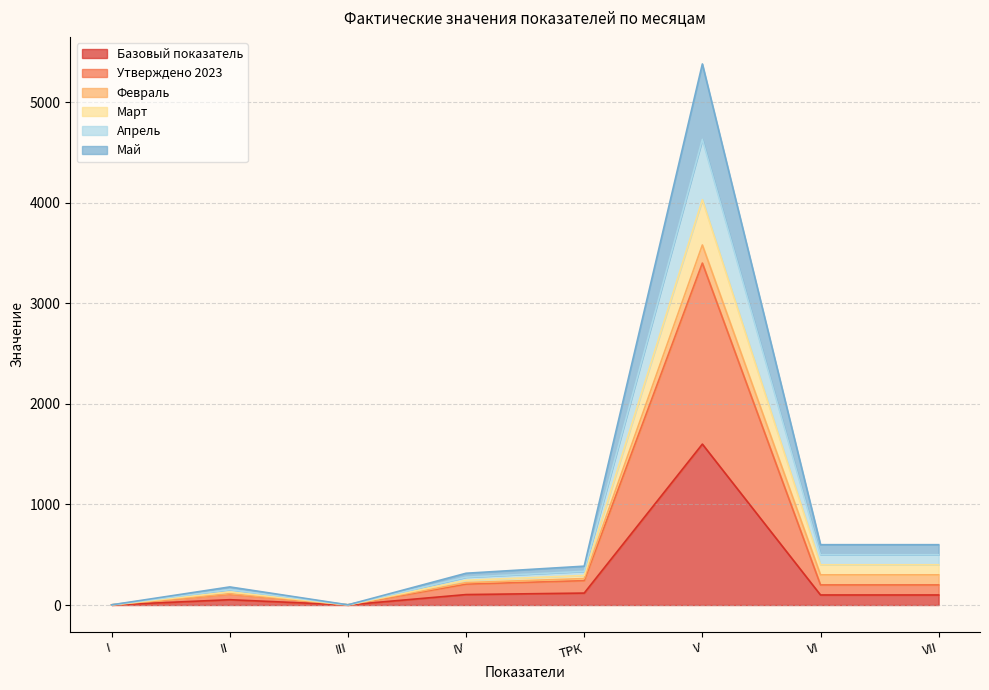

At which category is the sum across all series the highest?

V